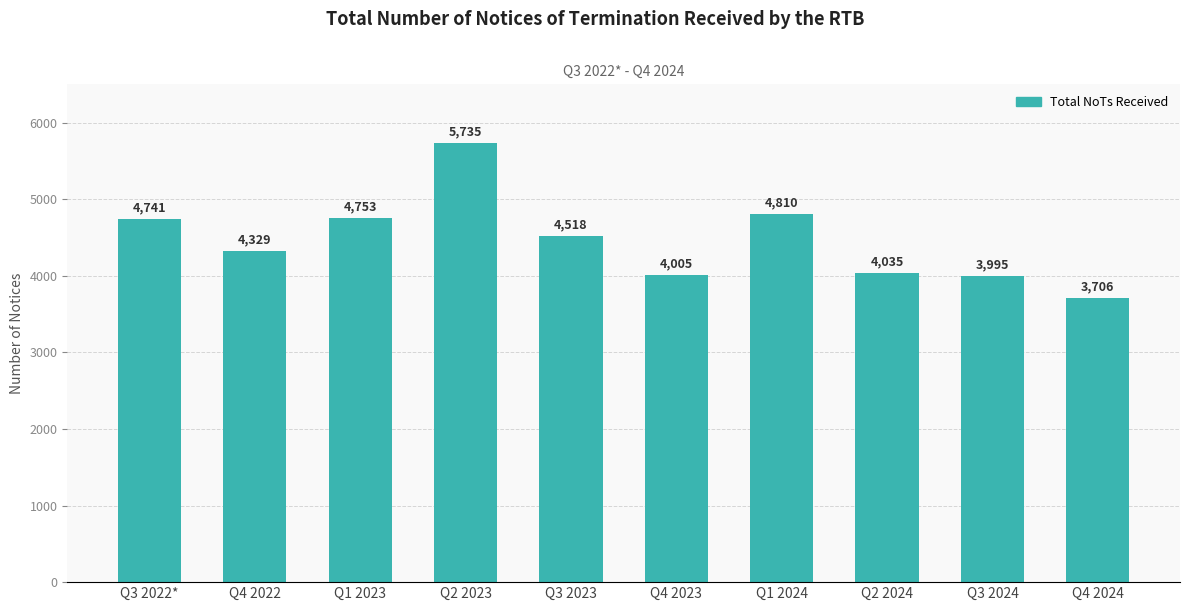

What is the difference between the second highest and second lowest values?

815